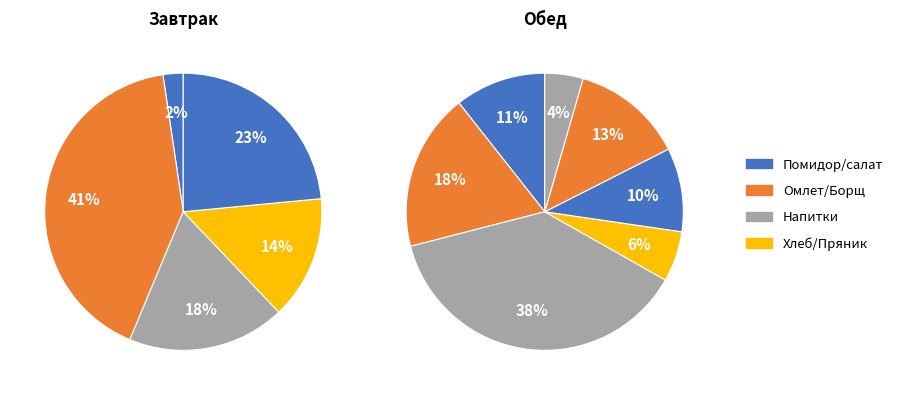

Combined, do батон and Пряник account for over 50%?

No